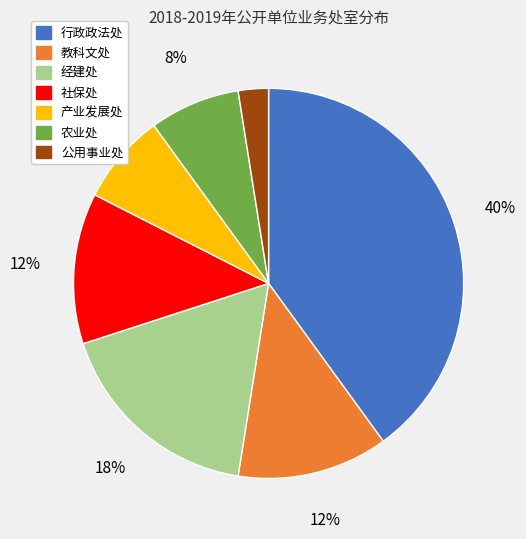

Is it true that 产业发展处 is 8% of the pie?

True